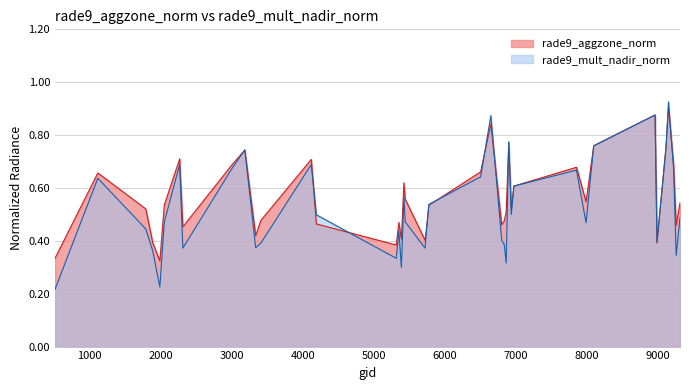

What is the average value of the rade9_aggzone_norm series?

0.6